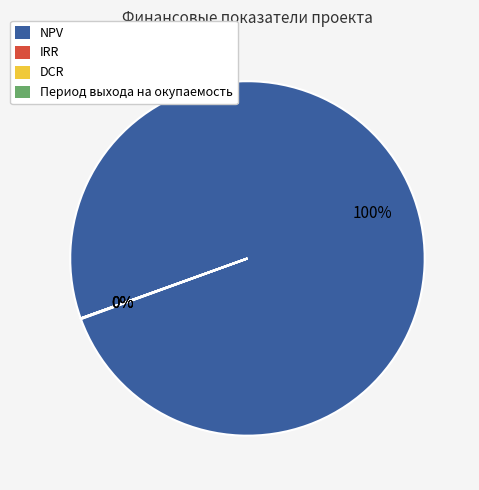

True or false: NPV accounts for 100% of the total.

True